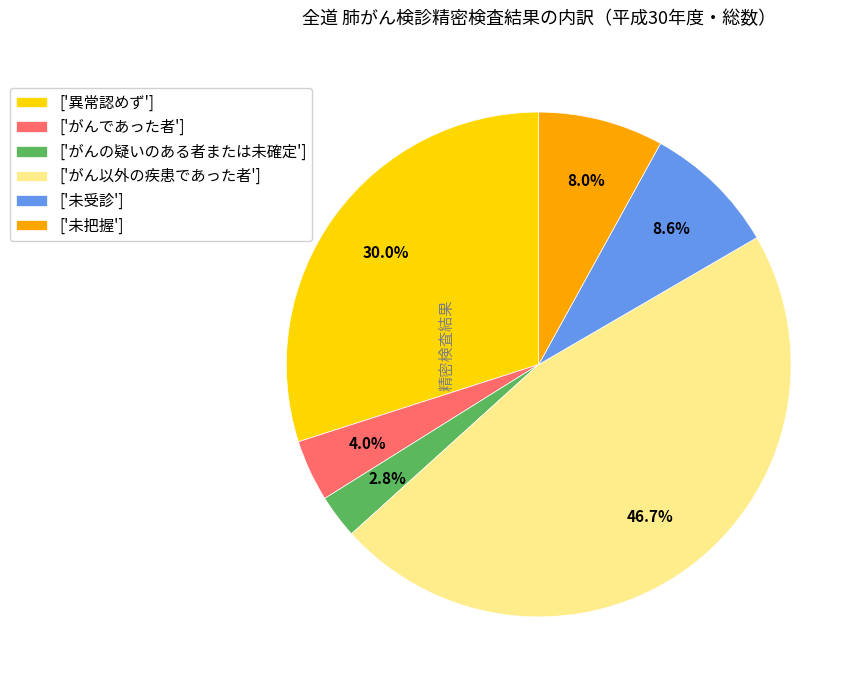

Rank the categories by value from lowest to highest.

['がんの疑いのある者または未確定'], ['がんであった者'], ['未把握'], ['未受診'], ['異常認めず'], ['がん以外の疾患であった者']